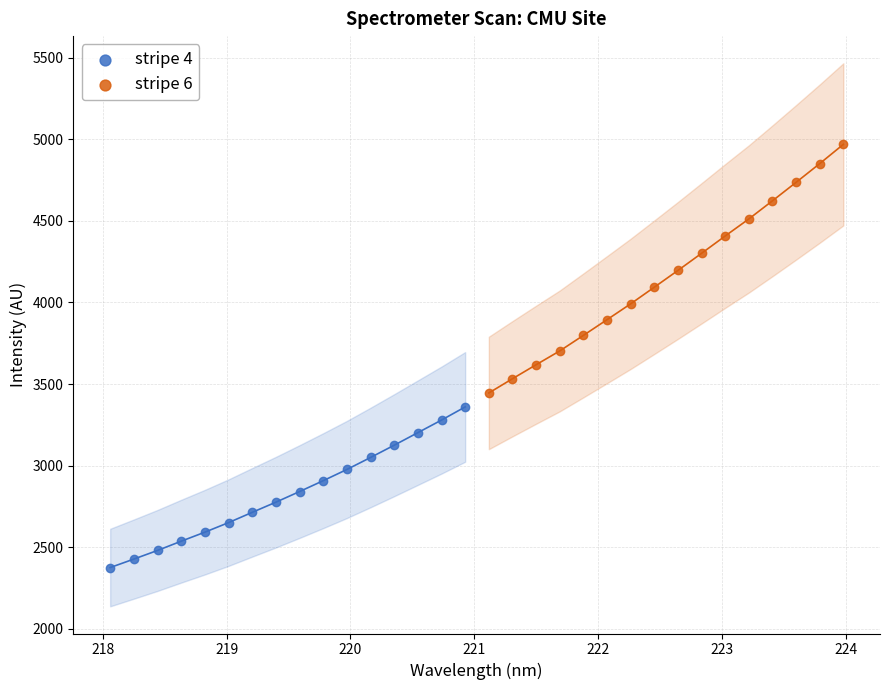

What are all the series names shown in the legend?

stripe 4, stripe 6